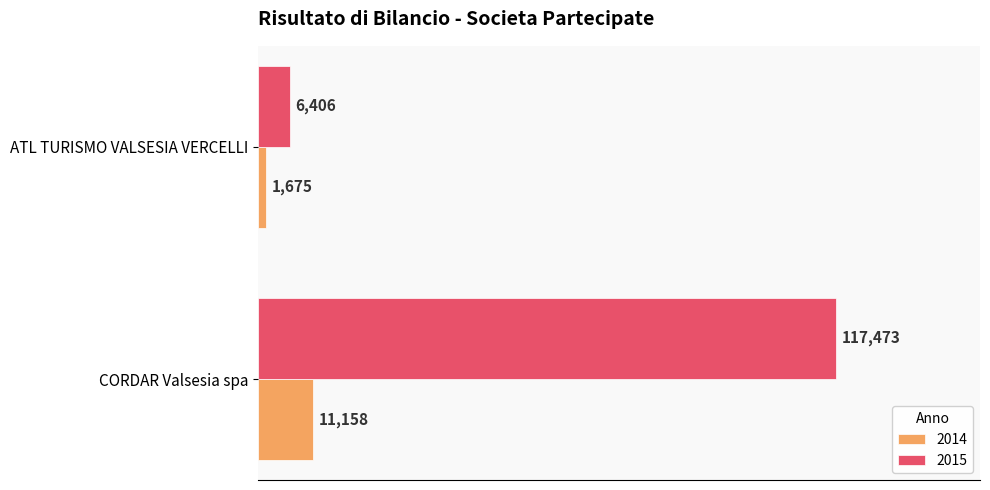

What is the difference between the maximum and minimum values in the 2015 series?

111067